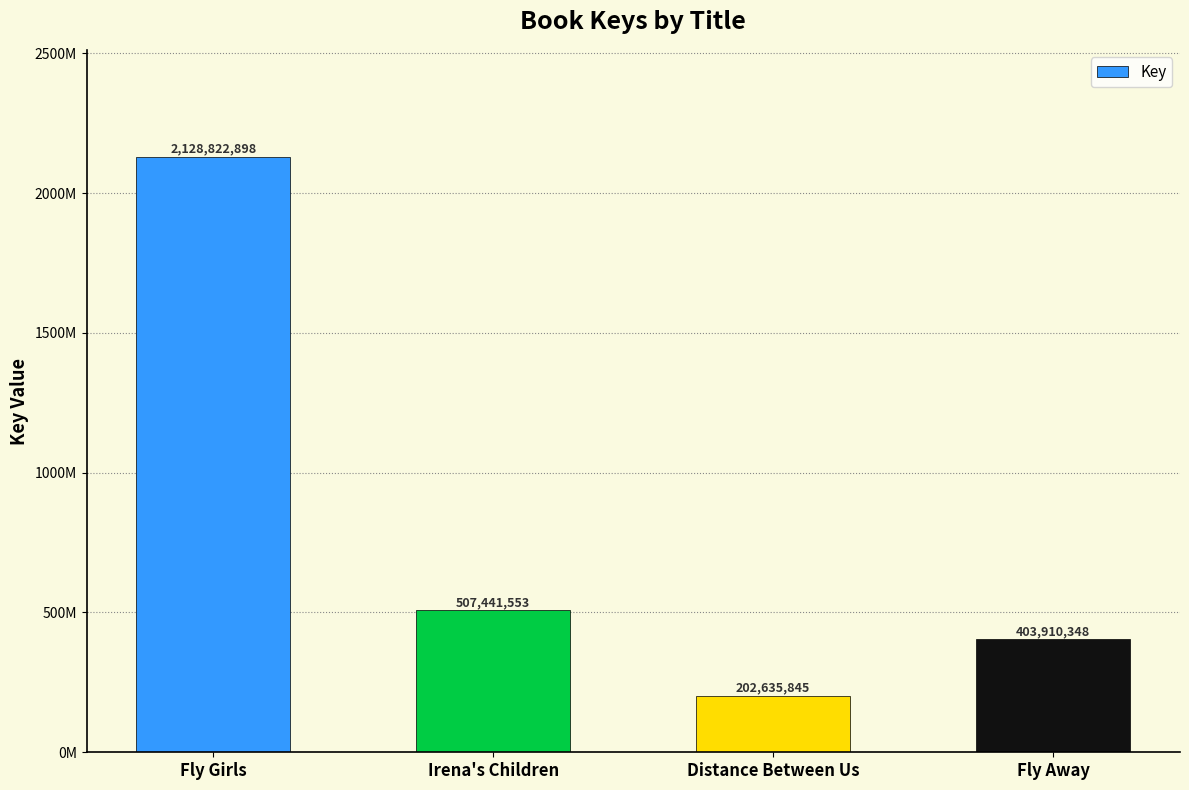

Are the bars horizontal?

No